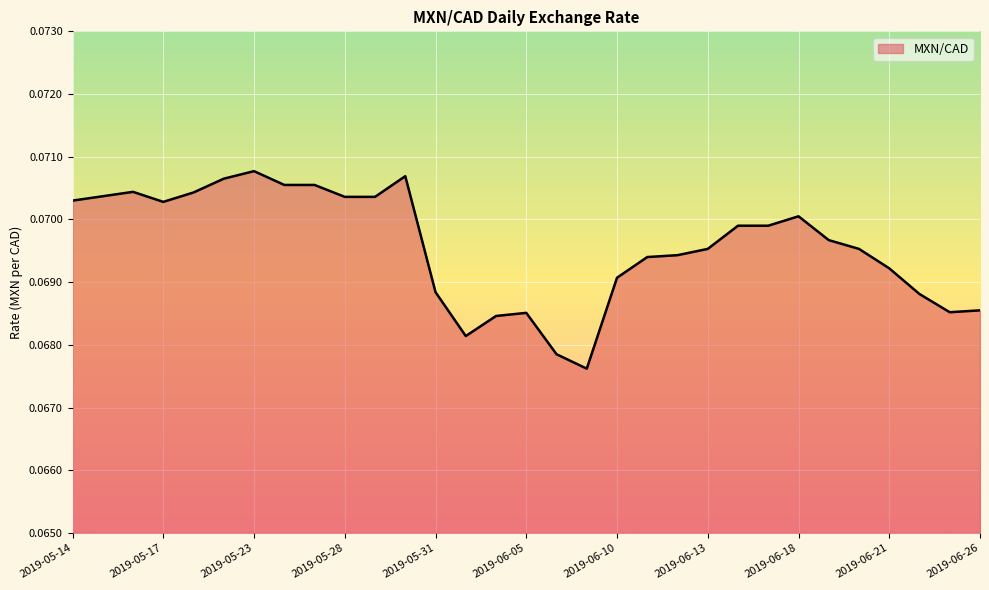

How many lines are shown in the chart?

1